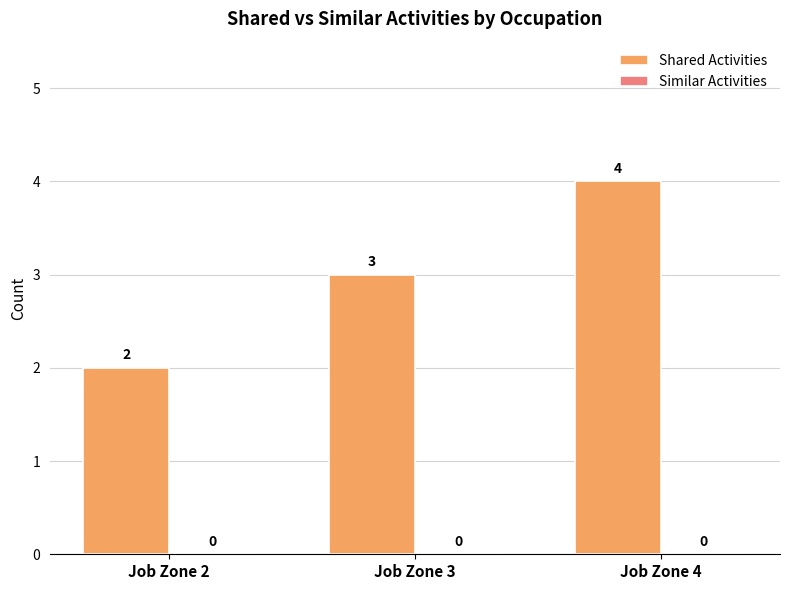

List the labels in order of value, smallest first.

Job Zone 2, Job Zone 3, Job Zone 4